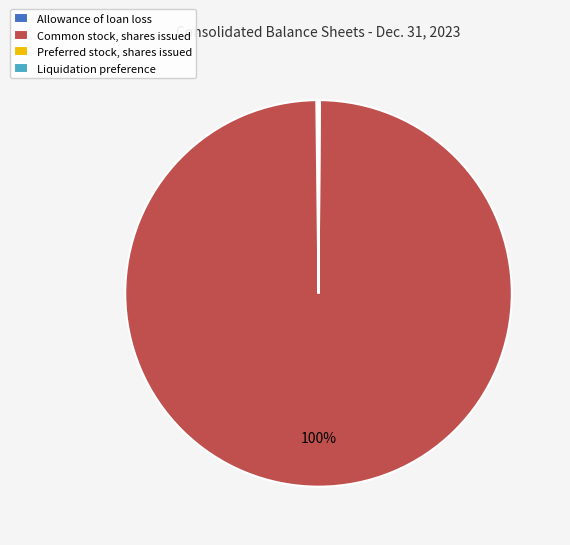

Which slice represents more than half of the pie?

Common stock, shares issued